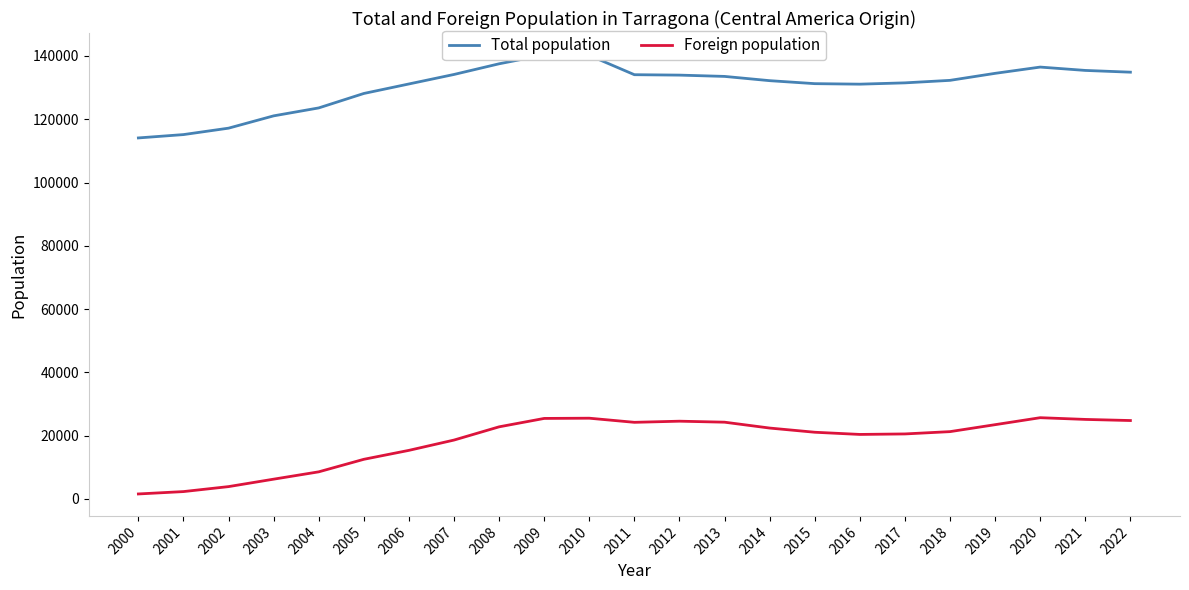

The value of Foreign population at 2015 is 21055. True or false?

True